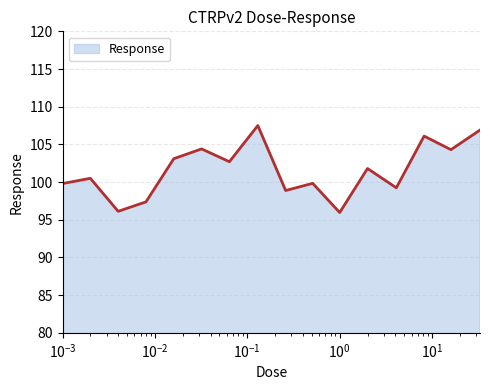

What is the maximum value shown in the chart?

107.5